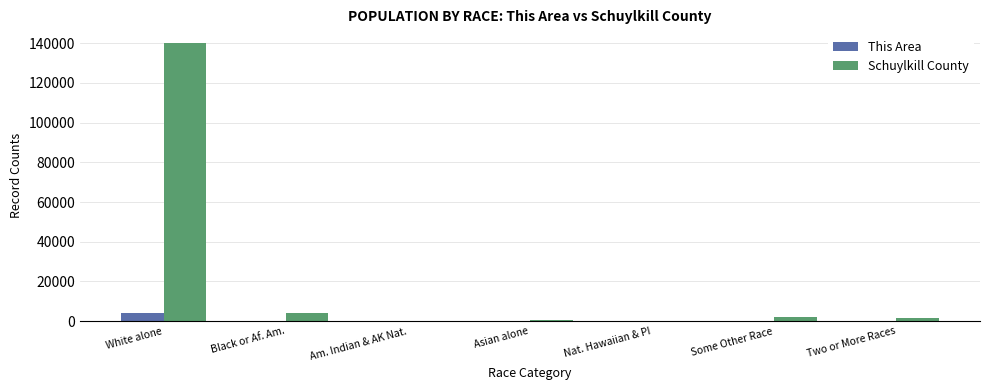

Which series changed the most between White alone and Am. Indian & AK Nat.?

Schuylkill County